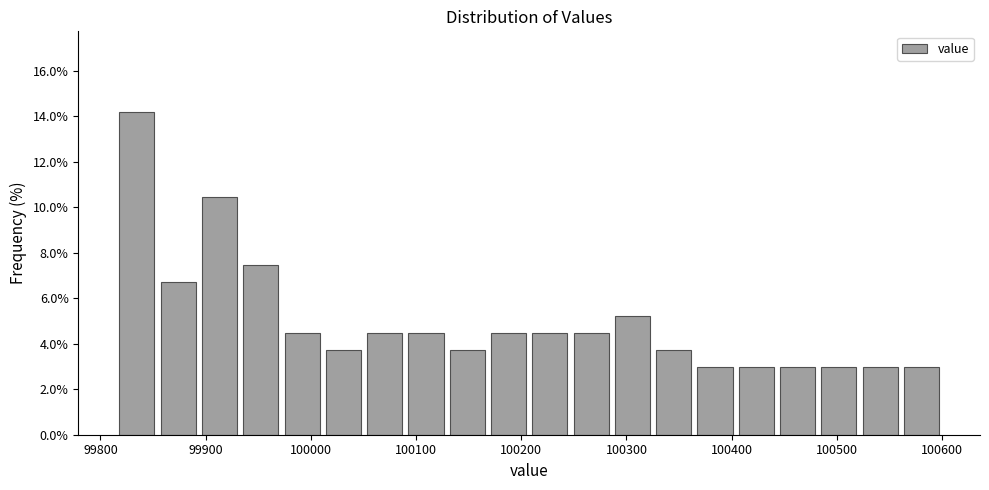

Around what value on the x-axis is the tallest bar? Give the approximate position of its centre, as read against the axis.

99830